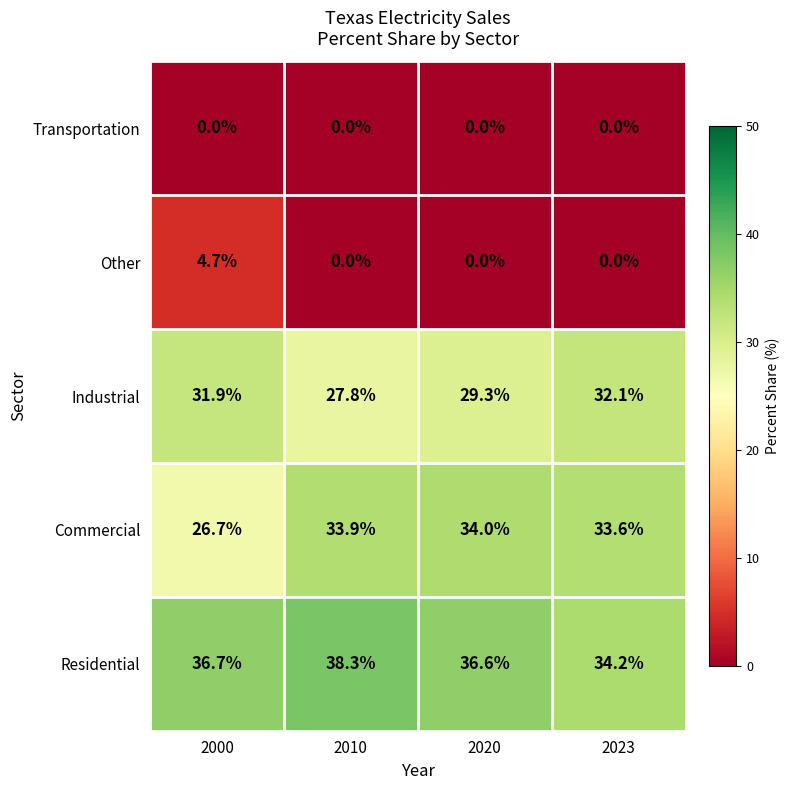

At which category does the chart reach its peak across all series?

2010